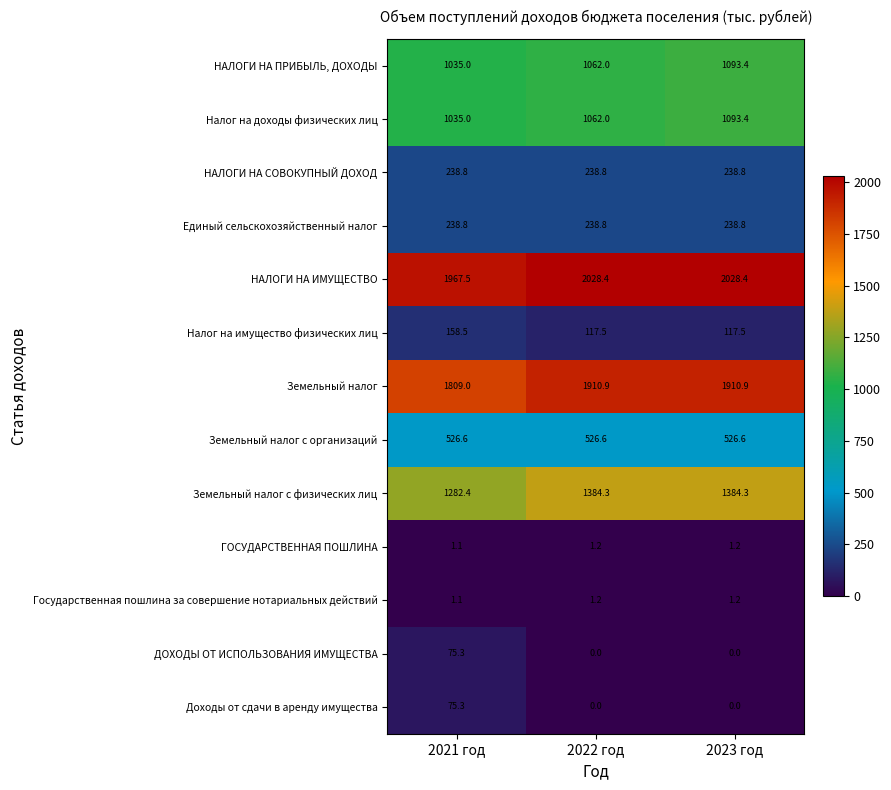

What value does the Налог на имущество физических лиц series have at 2022 год?

117.5